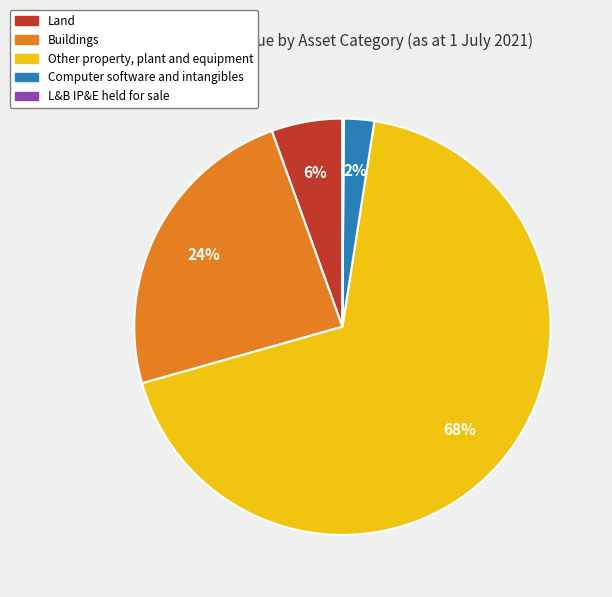

Which has a higher value, Other property, plant and equipment or Computer software and intangibles?

Other property, plant and equipment